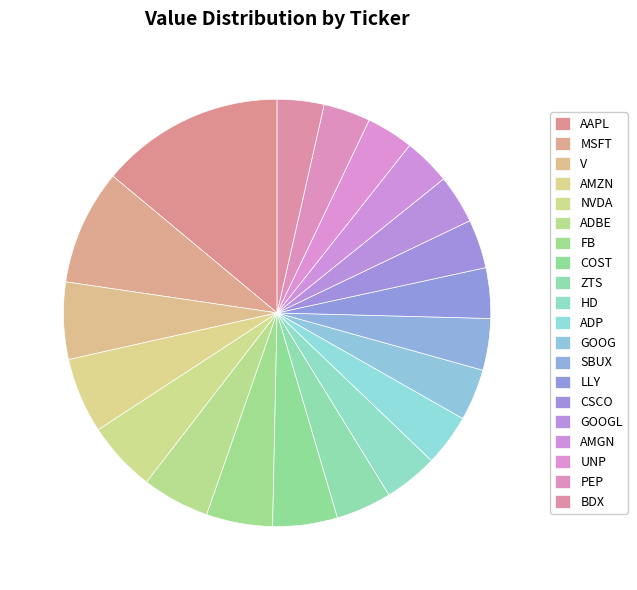

Rank the categories by value from highest to lowest.

AAPL, MSFT, V, AMZN, NVDA, ADBE, FB, COST, ZTS, HD, ADP, GOOG, SBUX, LLY, CSCO, GOOGL, AMGN, UNP, PEP, BDX